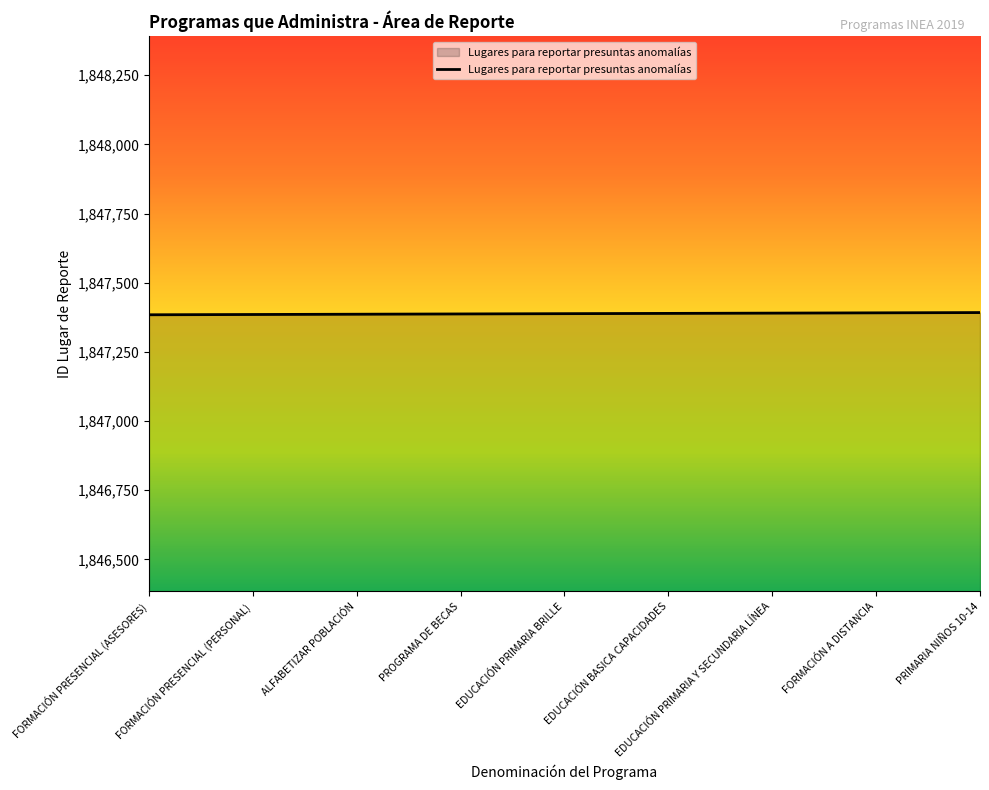

Count the values in the range 1847386 to 1847390.

5